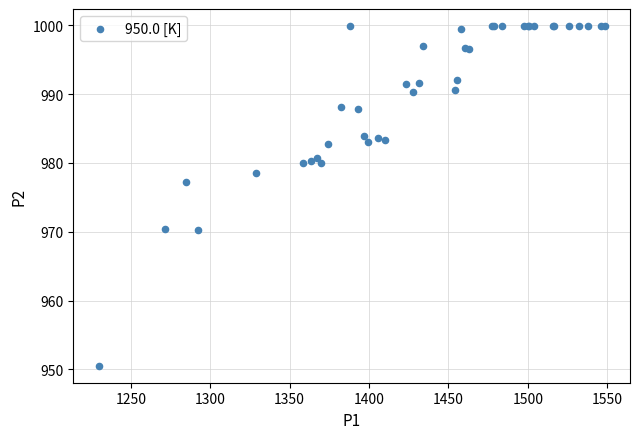

What Y value in the scatter plot is closest to 975?

977.2